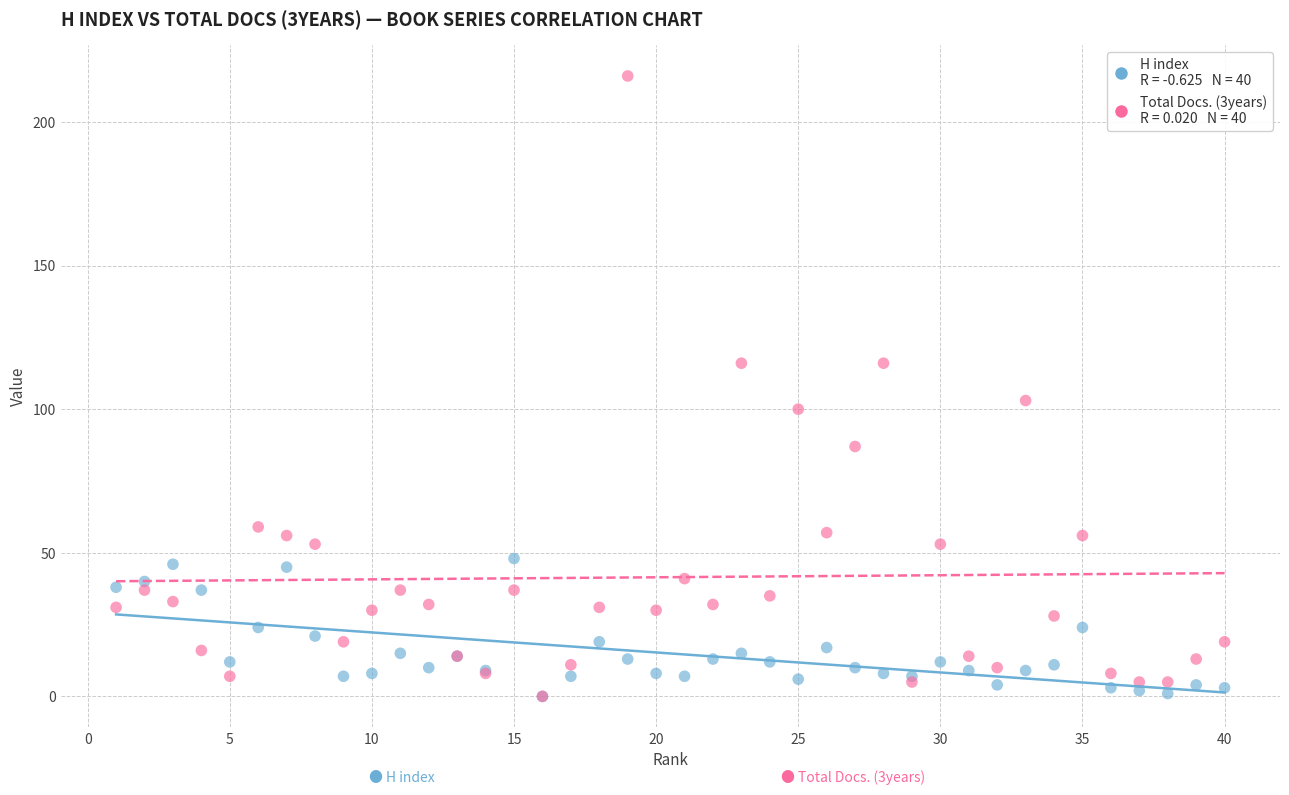

Across all series, what Y value is closest to 108?

103